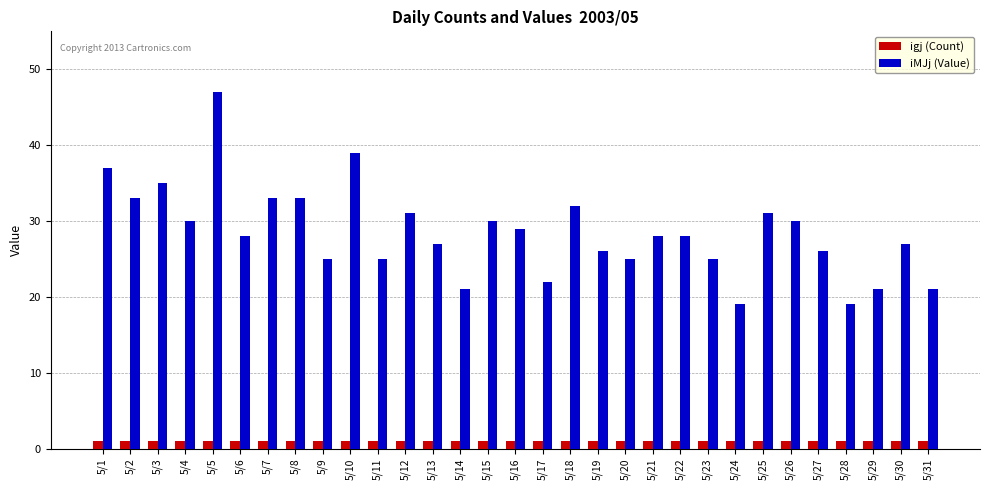

At how many categories does at least one series exceed 41?

1